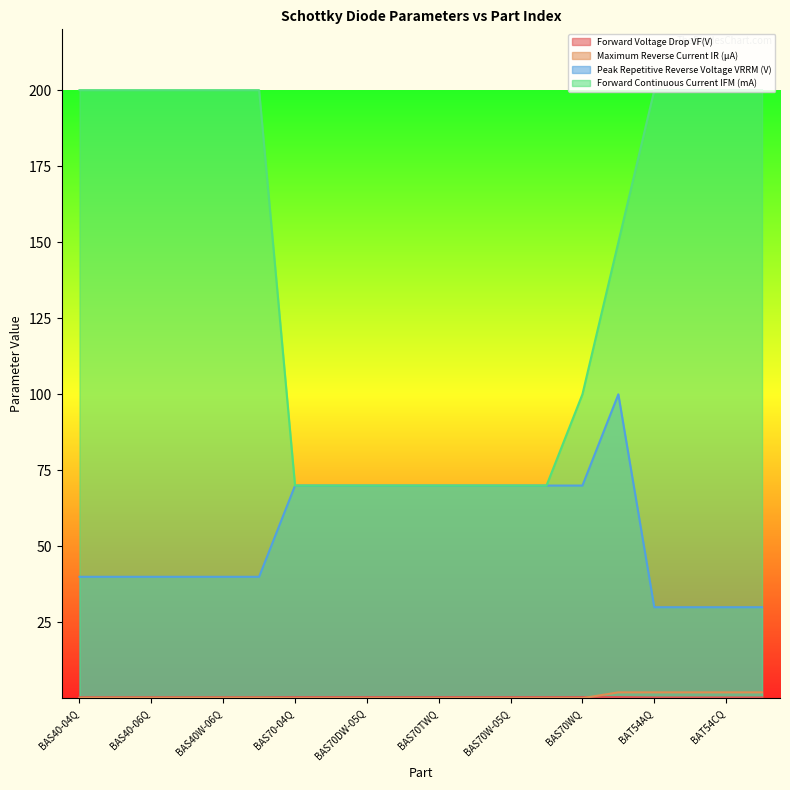

Reading left to right, what are all the values shown in this chart?

Forward Voltage Drop VF(V): BAS40-04Q=0.4	BAS40-05Q=0.4	BAS40-06Q=0.4	BAS40Q=0.4	BAS40W-06Q=0.4	BAS40WQ=0.4	BAS70-04Q=0.4	BAS70DW-04Q=0.4	BAS70DW-05Q=0.4	BAS70Q=0.4	BAS70TWQ=0.4	BAS70W-04Q=0.4	BAS70W-05Q=0.4	BAS70W-06Q=0.4	BAS70WQ=0.4	BAT46WQ=0.5	BAT54AQ=0.3	BAT54AWQ=0.3	BAT54CQ=0.3	BAT54CWQ=0.3
Maximum Reverse Current IR (µA): BAS40-04Q=0.2	BAS40-05Q=0.2	BAS40-06Q=0.2	BAS40Q=0.2	BAS40W-06Q=0.2	BAS40WQ=0.2	BAS70-04Q=0.1	BAS70DW-04Q=0.1	BAS70DW-05Q=0.1	BAS70Q=0.1	BAS70TWQ=0.1	BAS70W-04Q=0.1	BAS70W-05Q=0.1	BAS70W-06Q=0.1	BAS70WQ=0.1	BAT46WQ=2.0	BAT54AQ=2.0	BAT54AWQ=2.0	BAT54CQ=2.0	BAT54CWQ=2.0
Peak Repetitive Reverse Voltage VRRM (V): BAS40-04Q=40.0	BAS40-05Q=40.0	BAS40-06Q=40.0	BAS40Q=40.0	BAS40W-06Q=40.0	BAS40WQ=40.0	BAS70-04Q=70.0	BAS70DW-04Q=70.0	BAS70DW-05Q=70.0	BAS70Q=70.0	BAS70TWQ=70.0	BAS70W-04Q=70.0	BAS70W-05Q=70.0	BAS70W-06Q=70.0	BAS70WQ=70.0	BAT46WQ=100.0	BAT54AQ=30.0	BAT54AWQ=30.0	BAT54CQ=30.0	BAT54CWQ=30.0
Forward Continuous Current IFM (mA): BAS40-04Q=200.0	BAS40-05Q=200.0	BAS40-06Q=200.0	BAS40Q=200.0	BAS40W-06Q=200.0	BAS40WQ=200.0	BAS70-04Q=70.0	BAS70DW-04Q=70.0	BAS70DW-05Q=70.0	BAS70Q=70.0	BAS70TWQ=70.0	BAS70W-04Q=70.0	BAS70W-05Q=70.0	BAS70W-06Q=70.0	BAS70WQ=100.0	BAT46WQ=150.0	BAT54AQ=200.0	BAT54AWQ=200.0	BAT54CQ=200.0	BAT54CWQ=200.0